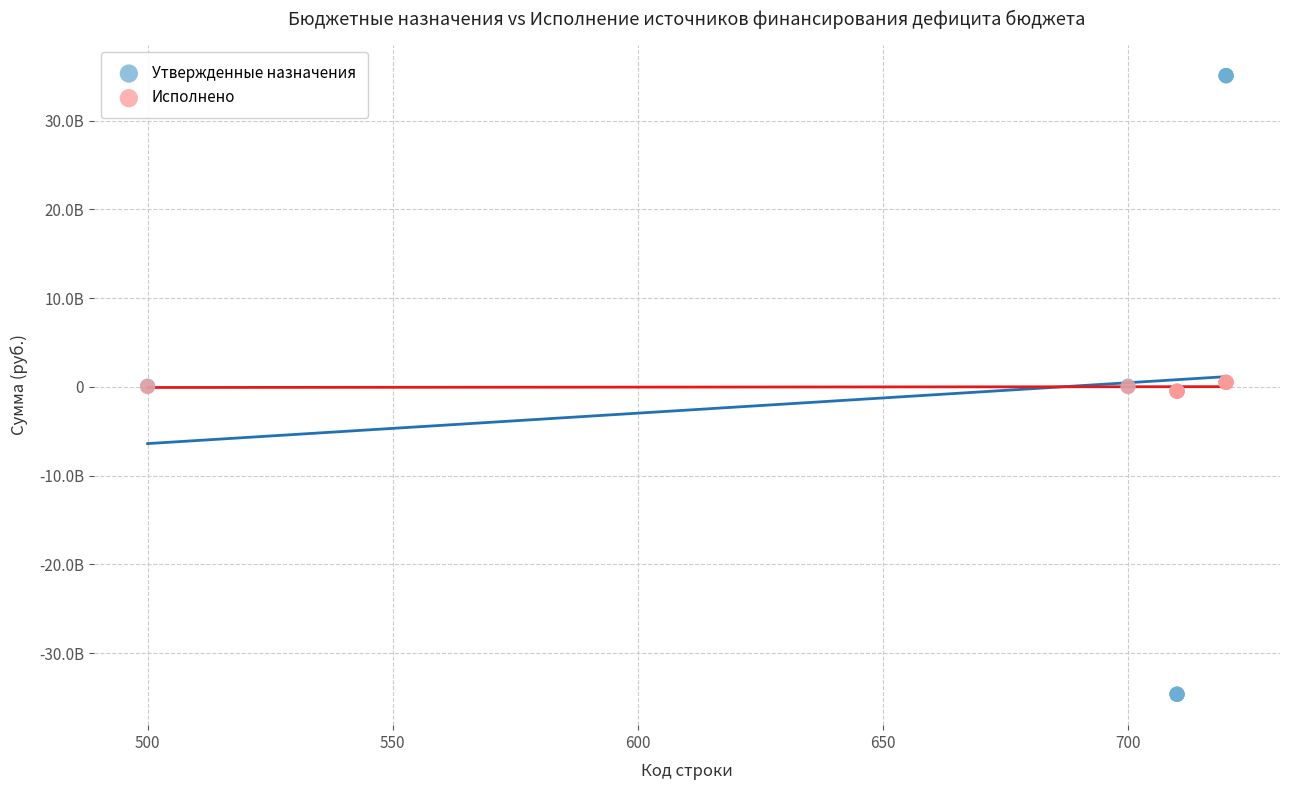

What are all the series names shown in the legend?

Утвержденные назначения, Исполнено